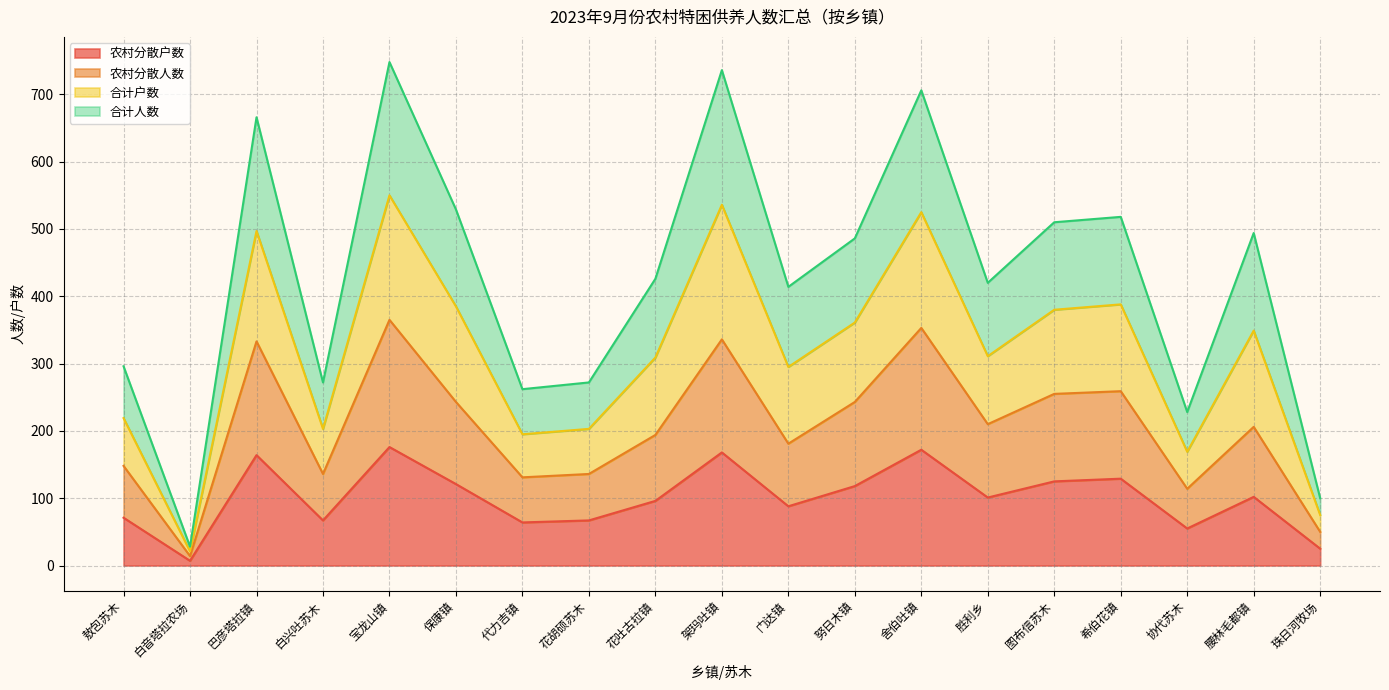

How many lines are shown in the chart?

4